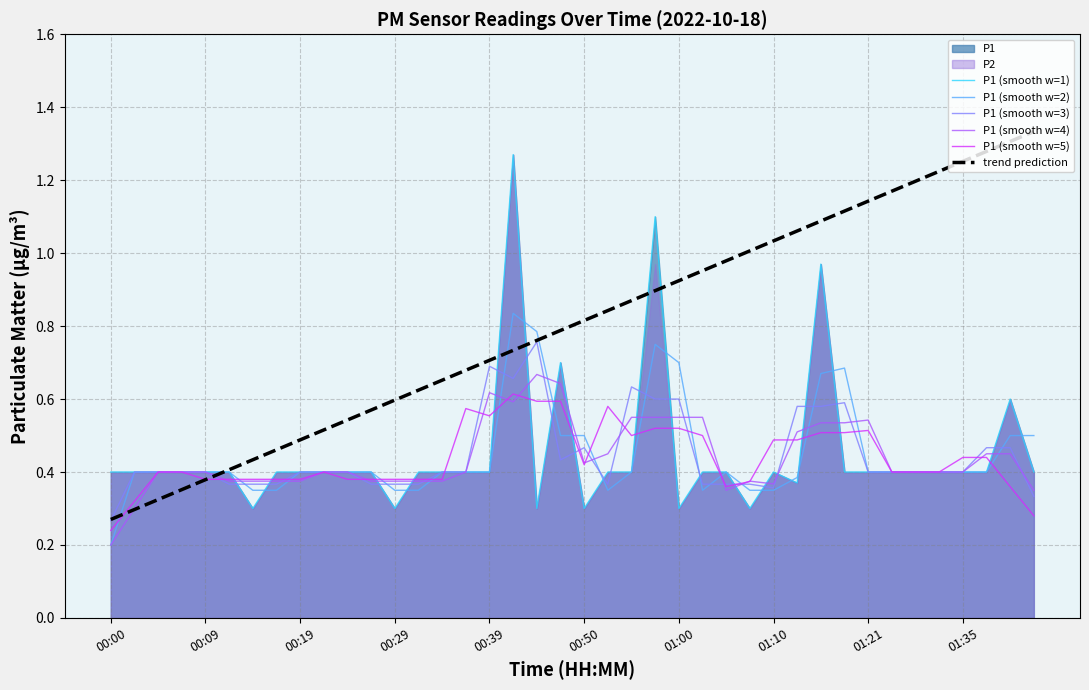

Which series has the widest spread of values?

trend prediction